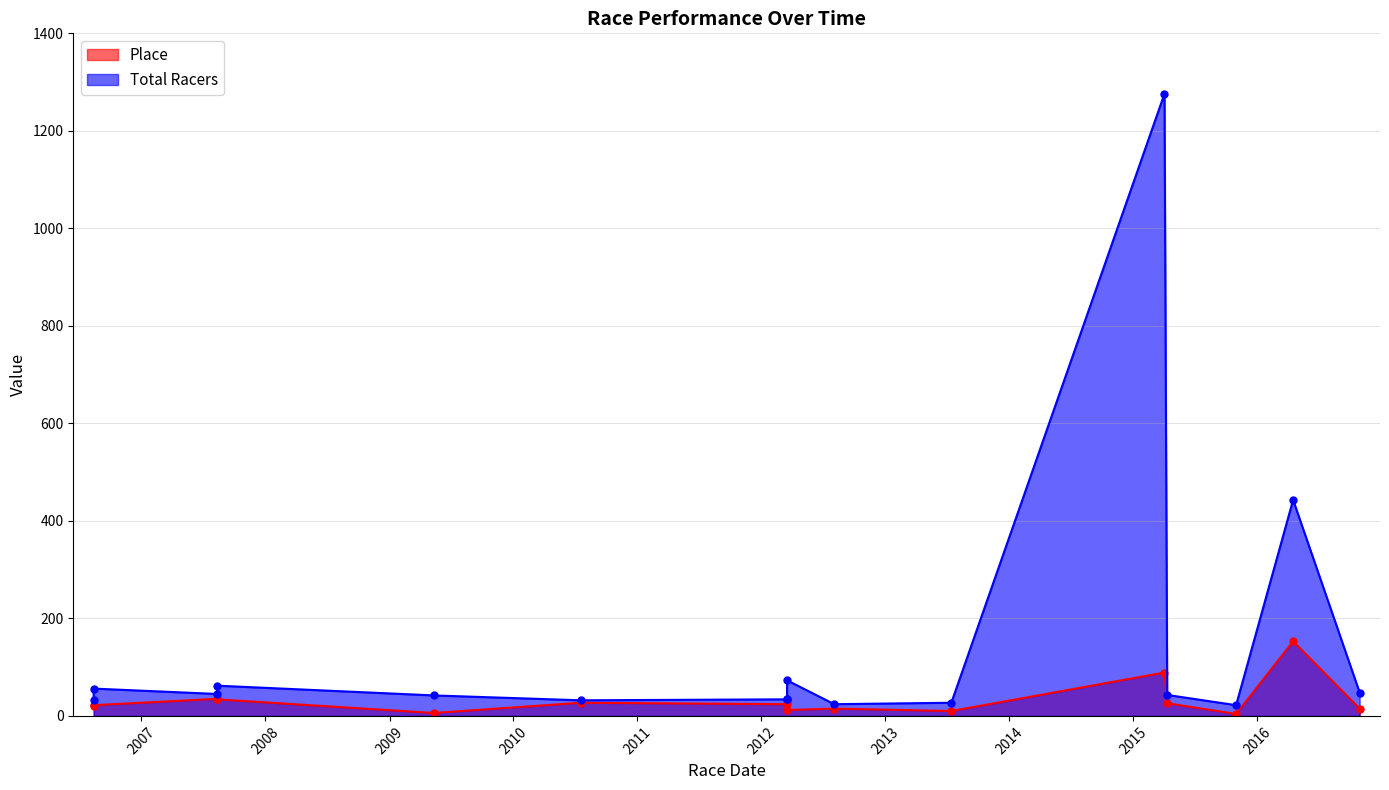

What is the difference between the maximum and minimum values in the Total Racers series?

1254